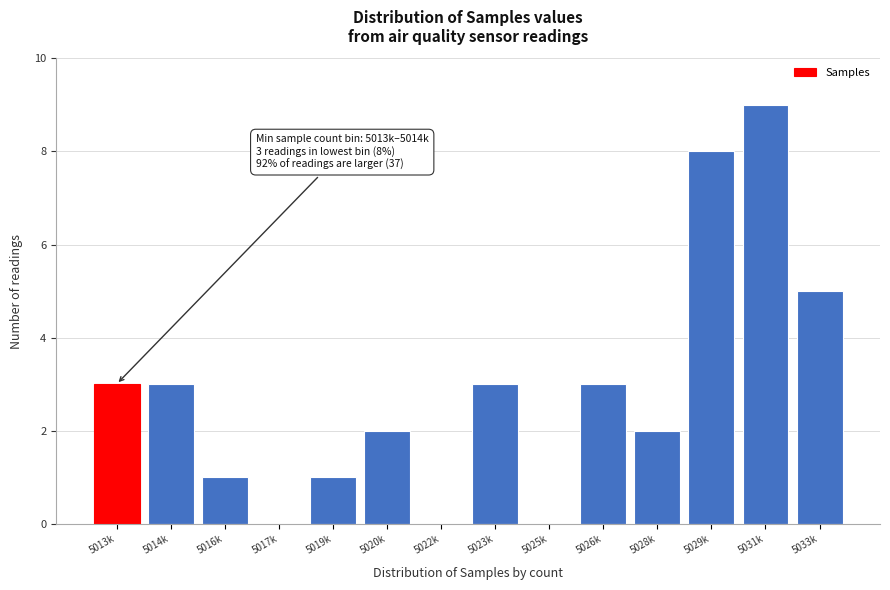

Reading left to right, transcribe all the data shown in this chart.

5013k=3	5014k=3	5016k=1	5017k=0	5019k=1	5020k=2	5022k=0	5023k=3	5025k=0	5026k=3	5028k=2	5029k=8	5031k=9	5033k=5